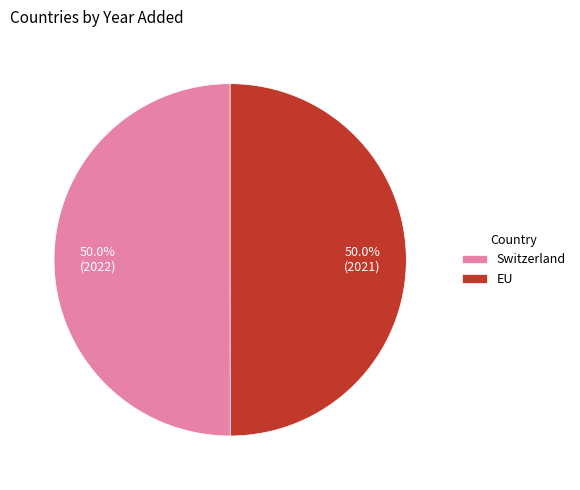

What percentage is the EU slice, to the nearest percent?

50%